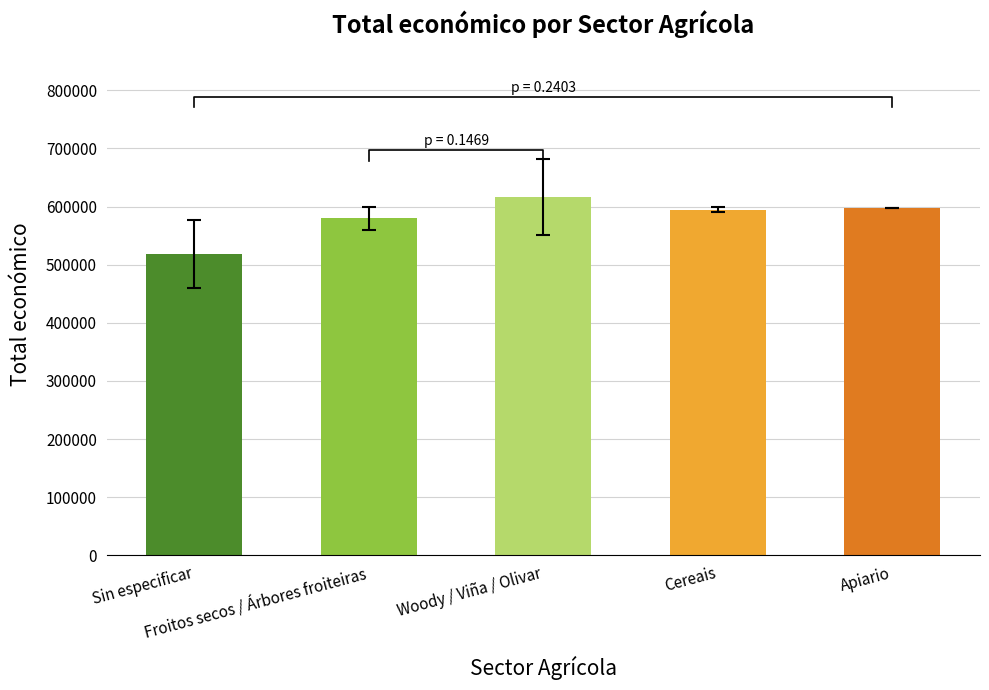

What is the change in value from Froitos secos / Árbores froiteiras to Apiario?

+17978.5